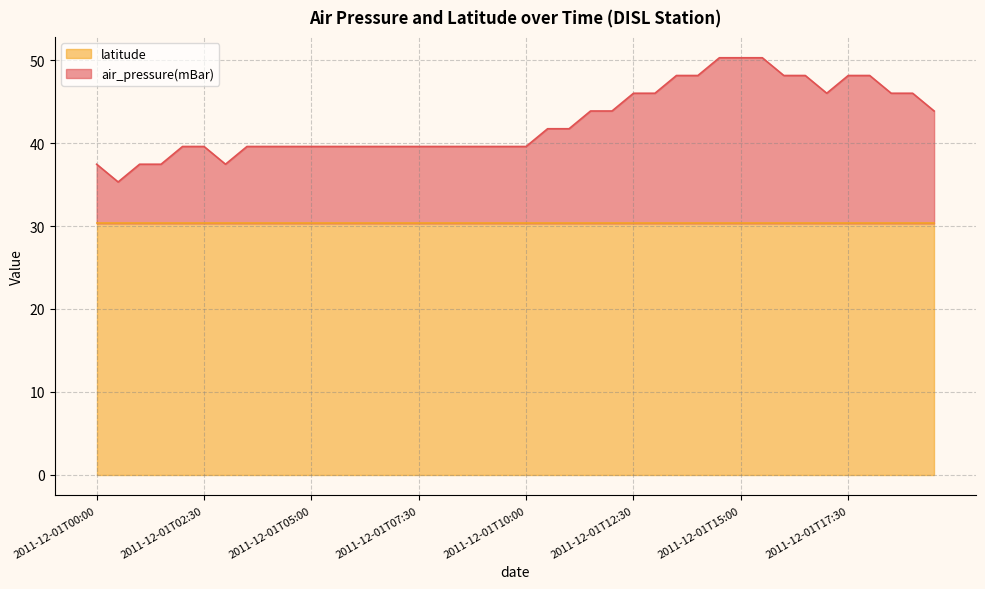

Does the chart have visible grid lines?

Yes